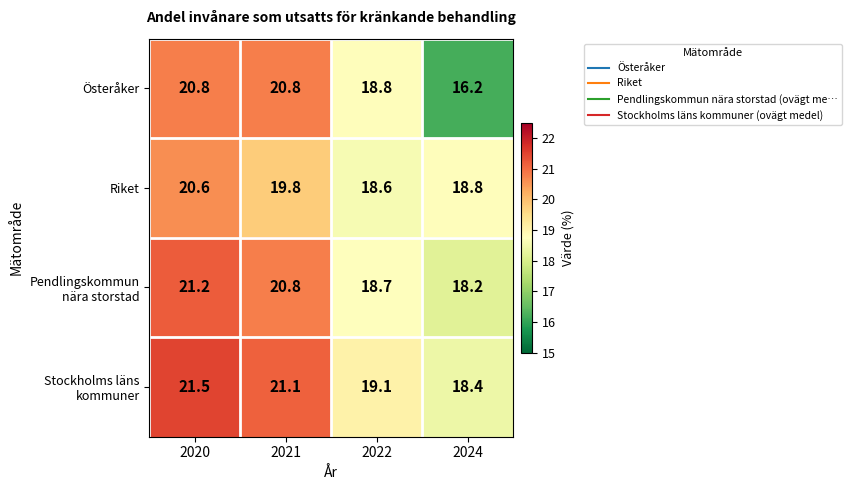

Which series has the widest spread of values?

Österåker